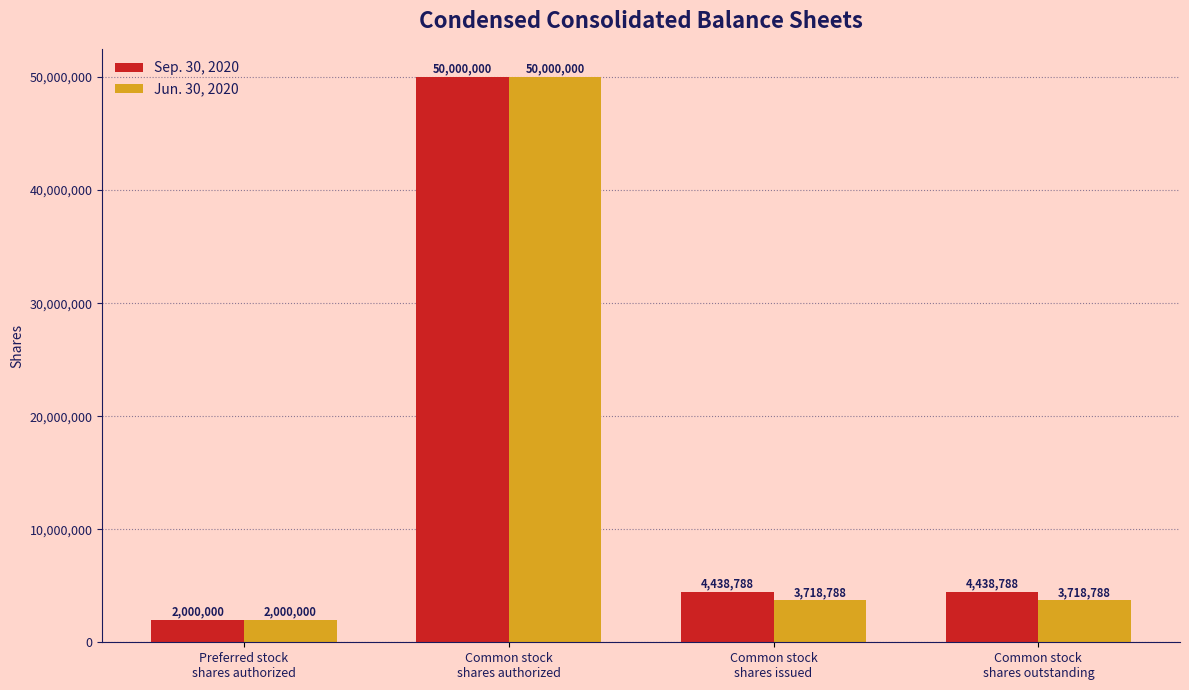

The Jun. 30, 2020 series shows 68766346 at Common stock
shares authorized. True or false?

False